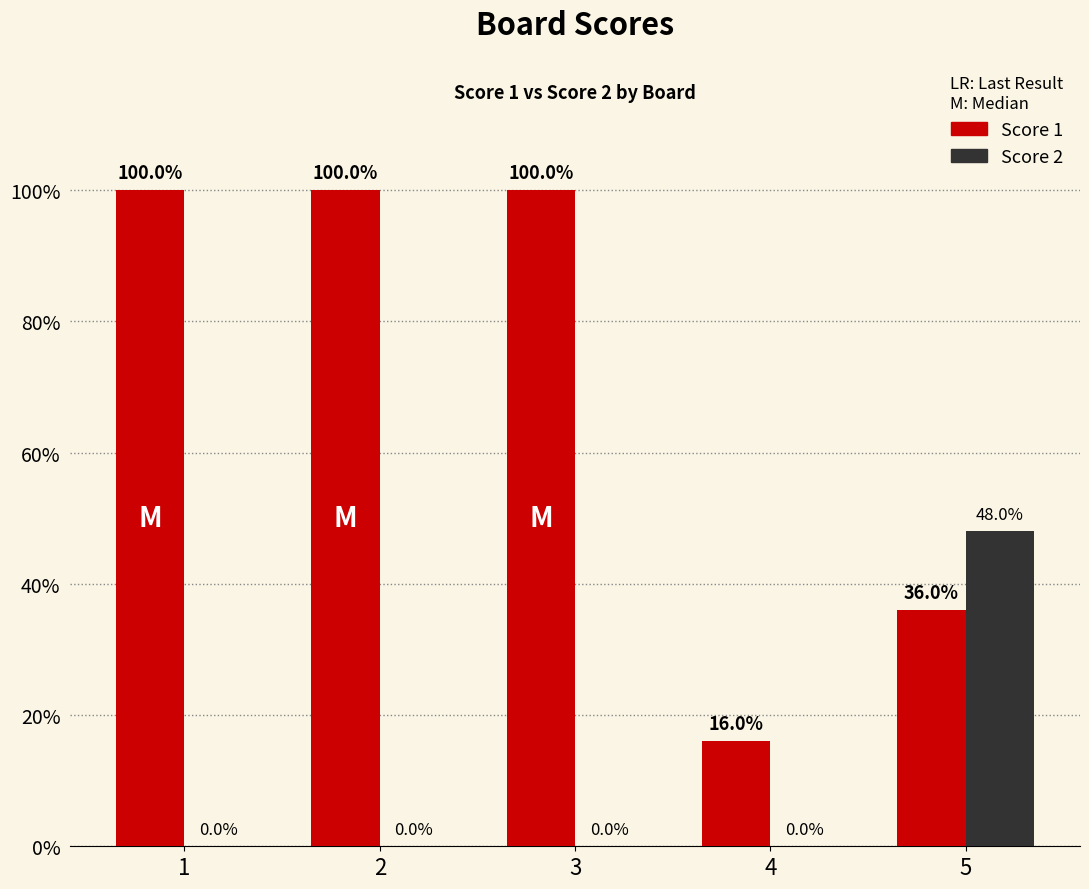

True or false: Score 2 has a value of 4 at 3.

False